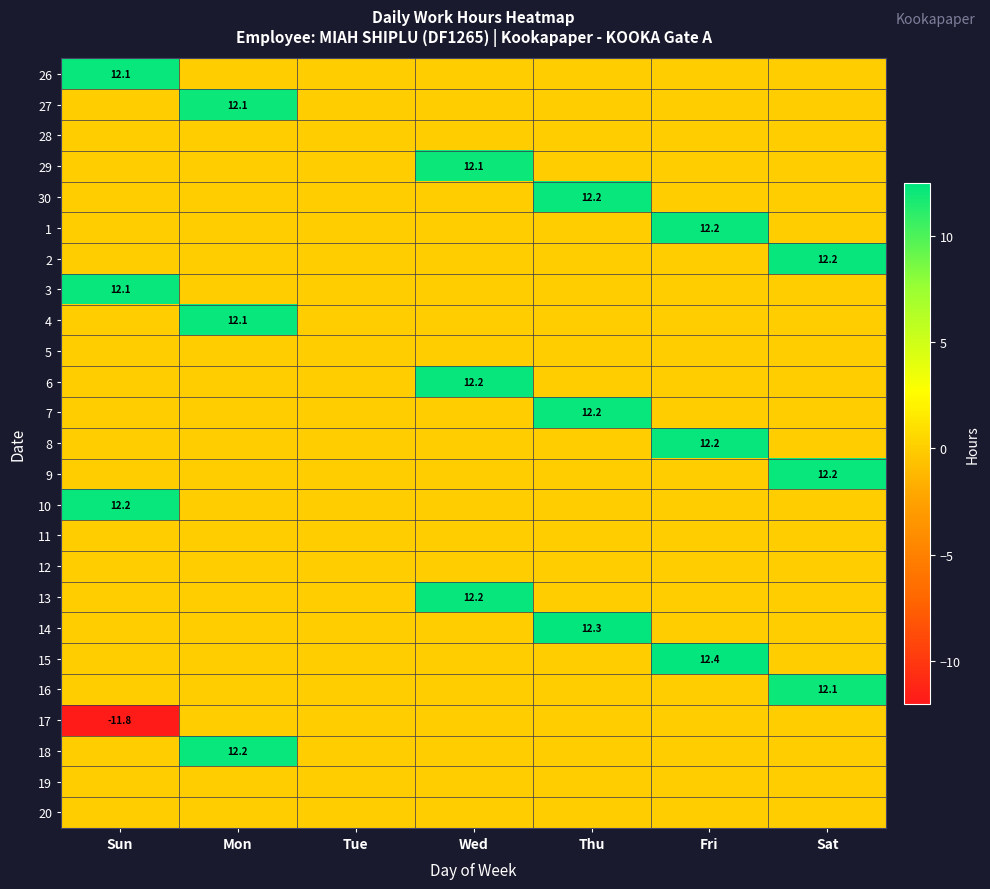

True or false: 18 has a value of 5.9 at Mon.

False